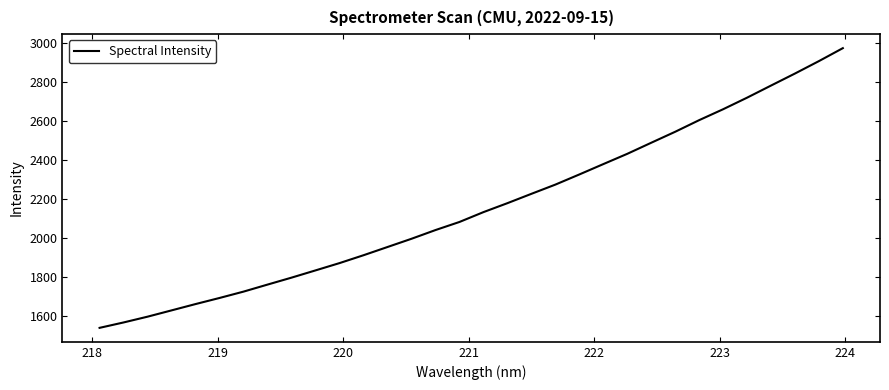

What is the greatest value displayed?

2972.1